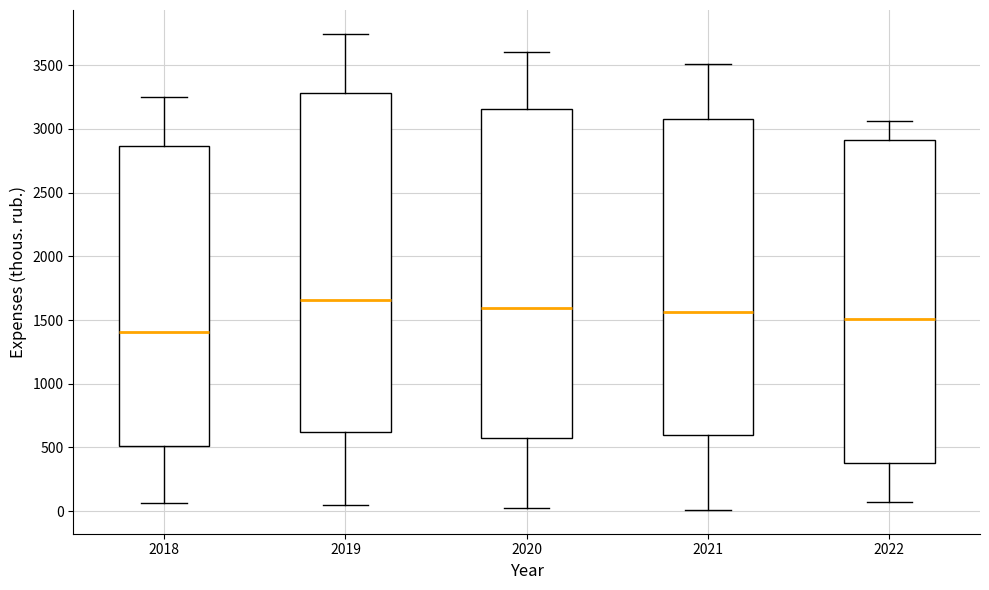

Reading left to right, read every box against the y-axis: the position of its median line, the range the box covers, and the ends of its whiskers. The values are not printed on the chart, so give them approximately, as read against the axis.

2018: median 1400, box 500 to 2850, whiskers 50 to 3250
2019: median 1650, box 600 to 3300, whiskers 50 to 3750
2020: median 1600, box 600 to 3150, whiskers 0 to 3600
2021: median 1550, box 600 to 3050, whiskers 0 to 3500
2022: median 1500, box 400 to 2900, whiskers 50 to 3050